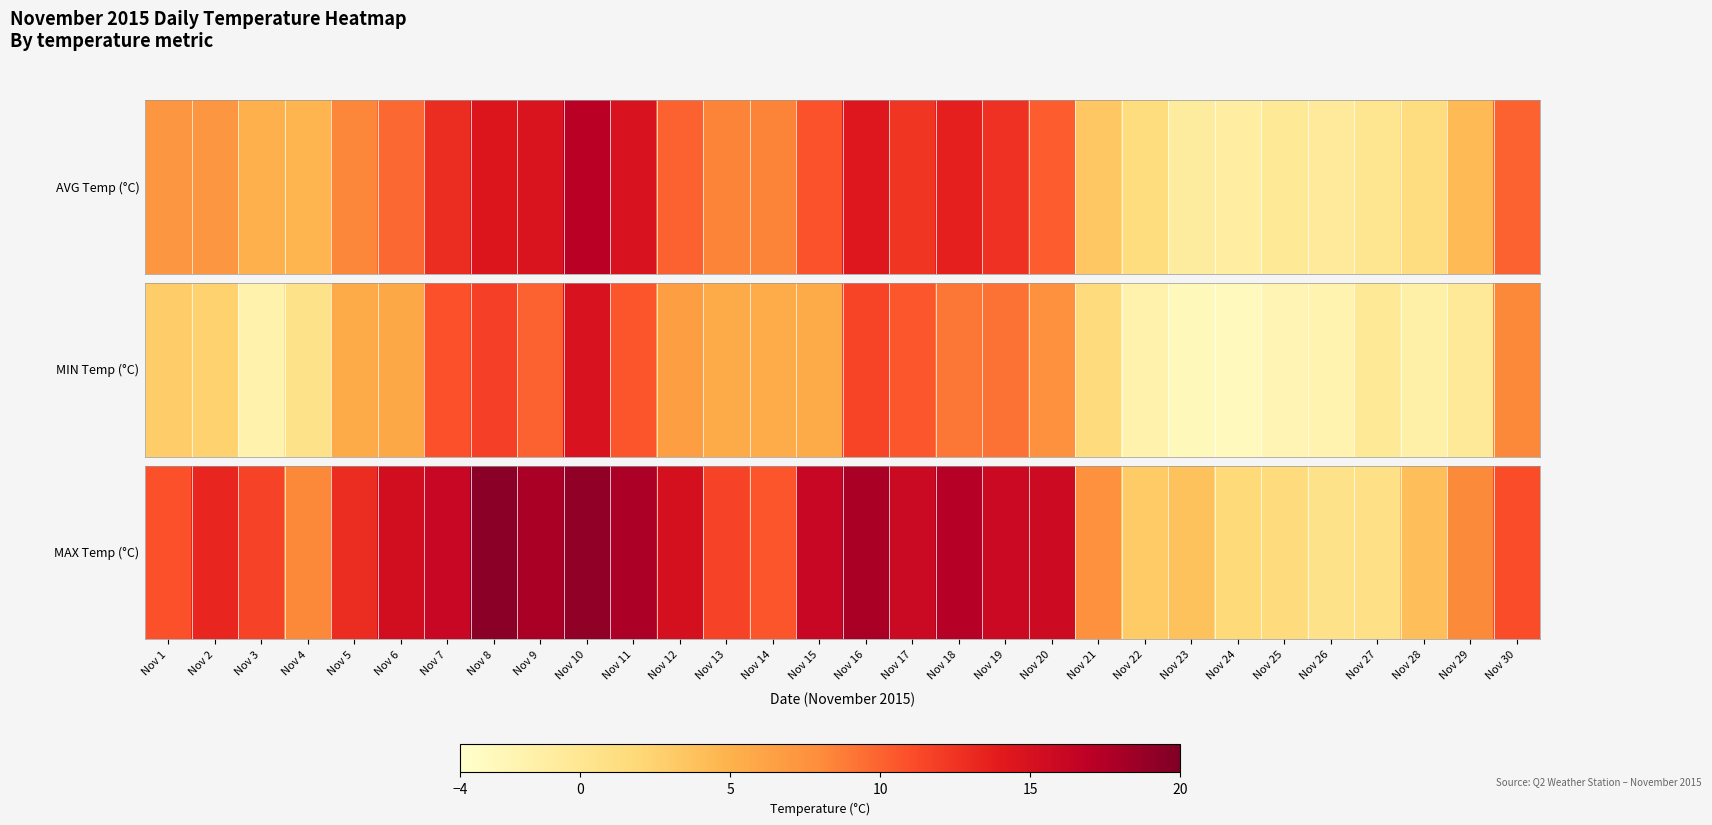

Approximately how many times larger is the value at Nov 3 compared to Nov 12?

0.8